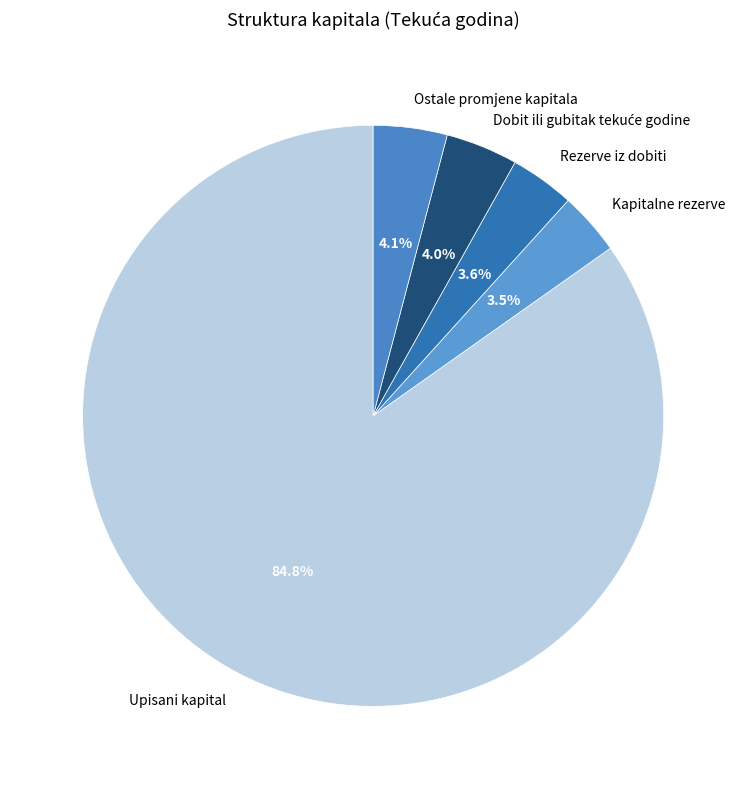

Does Upisani kapital represent more than half of the total?

Yes